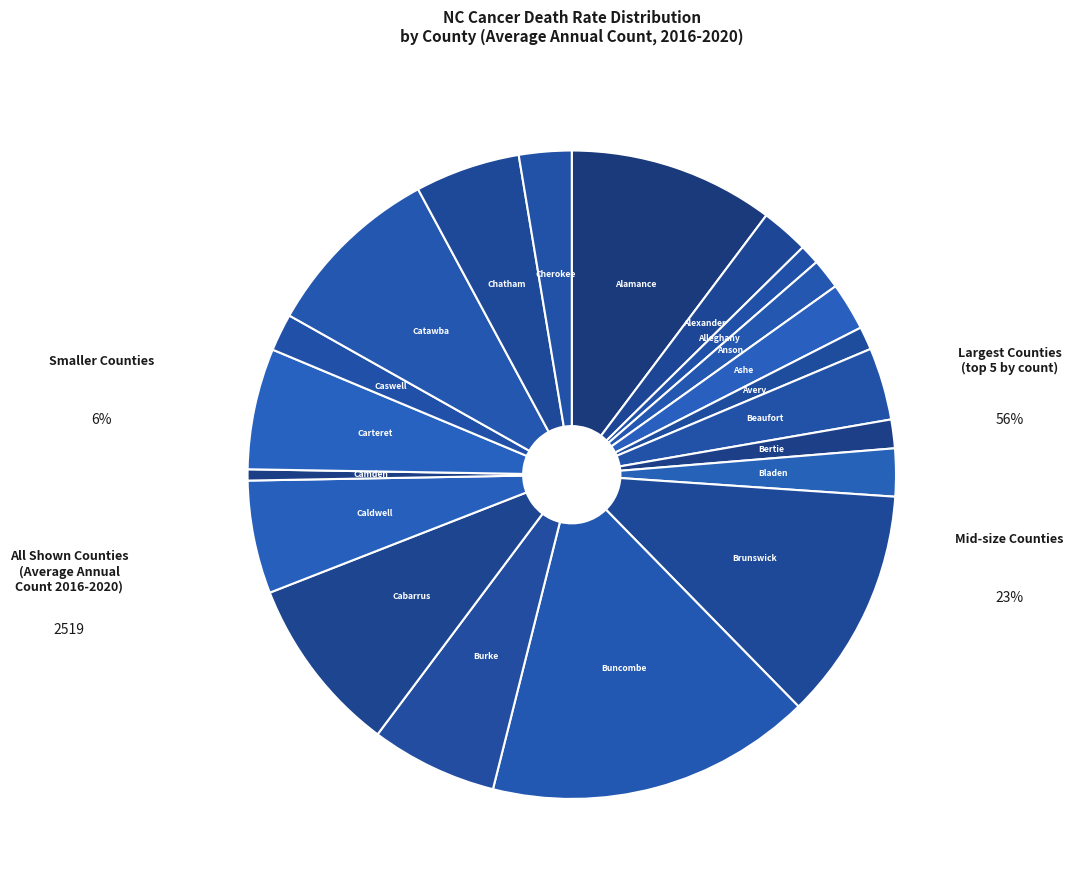

How many slices are in this pie chart?

20